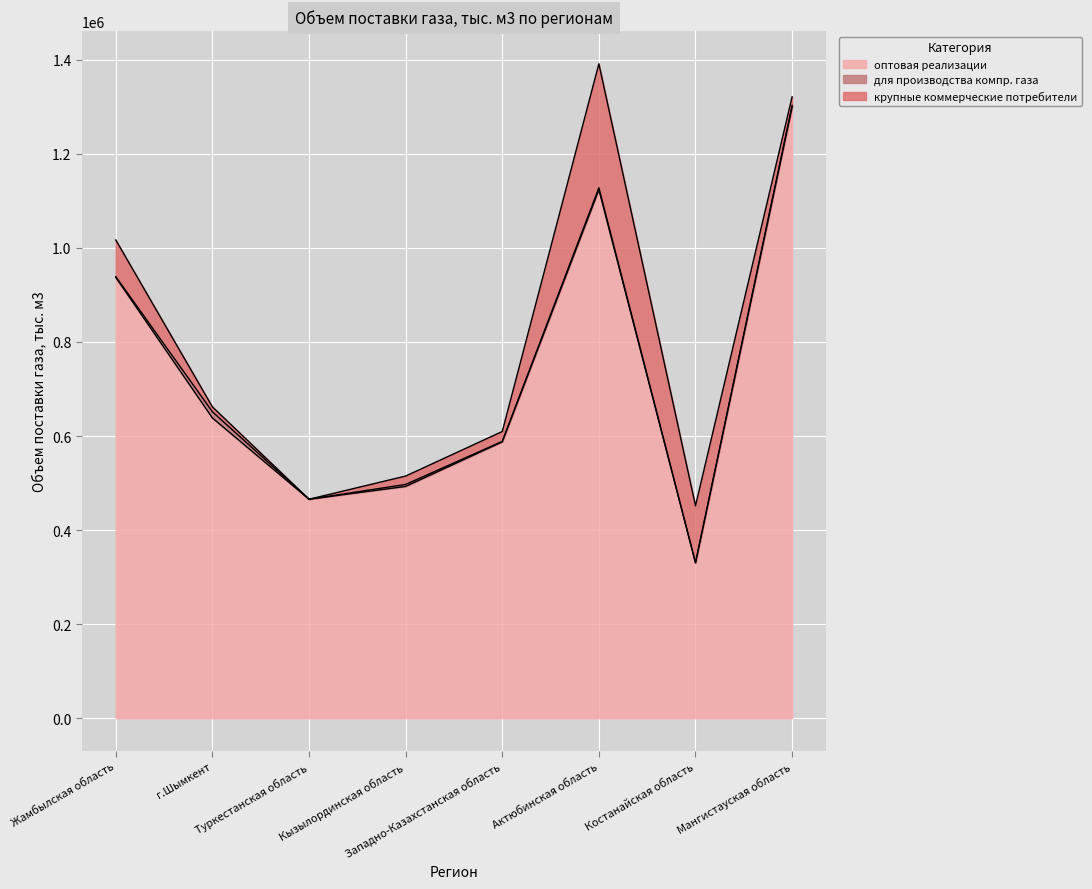

Does the chart display data point markers on the line(s)?

No